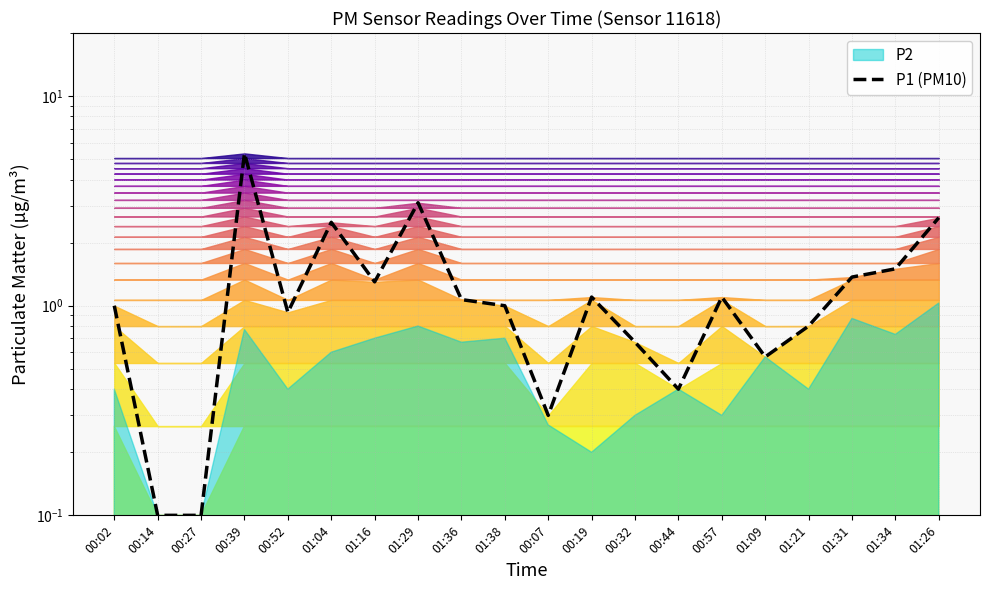

What is the sum of all values?

26.9